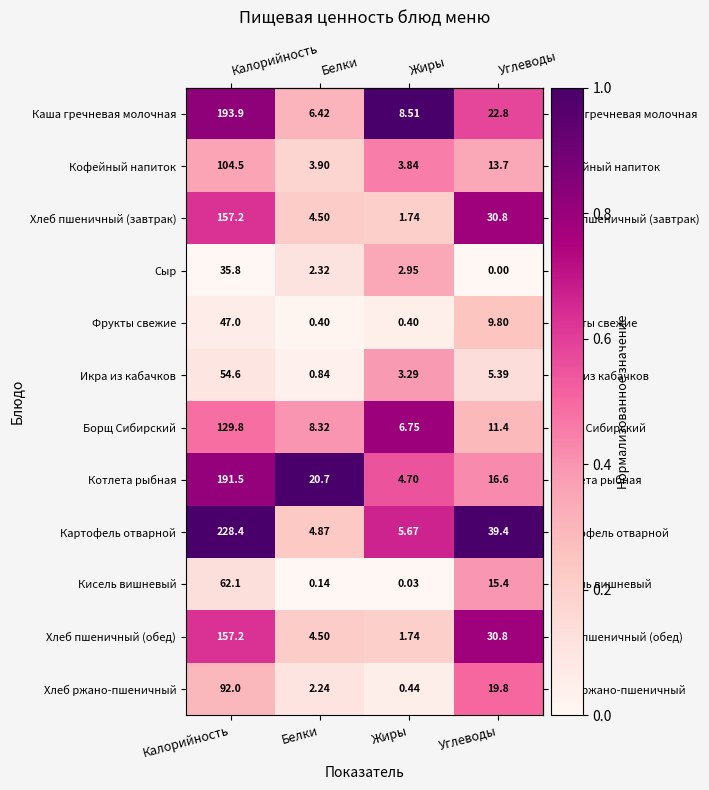

Which series changed the most between Калорийность and Белки?

Картофель отварной